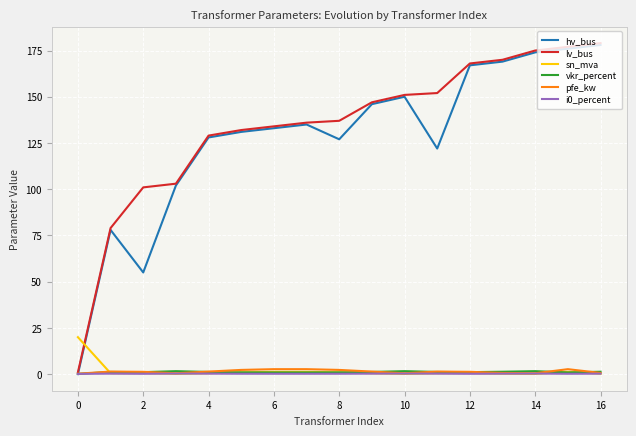

What is the greatest value displayed?

179.0